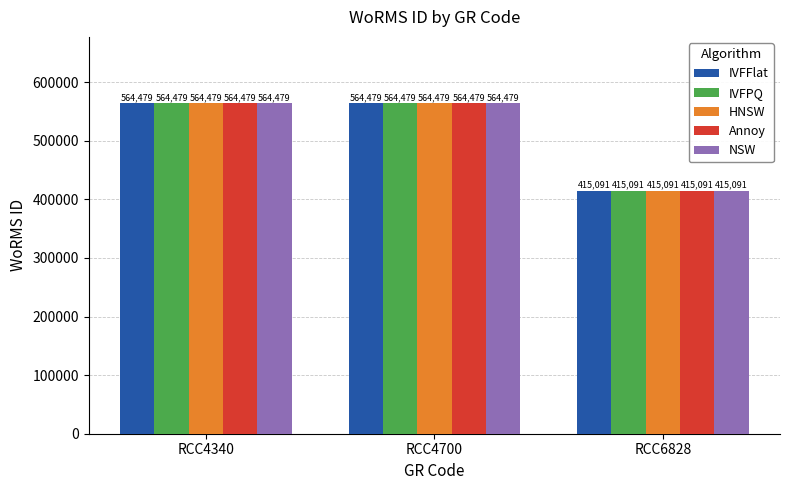

True or false: IVFPQ has a value of 634529 at RCC6828.

False